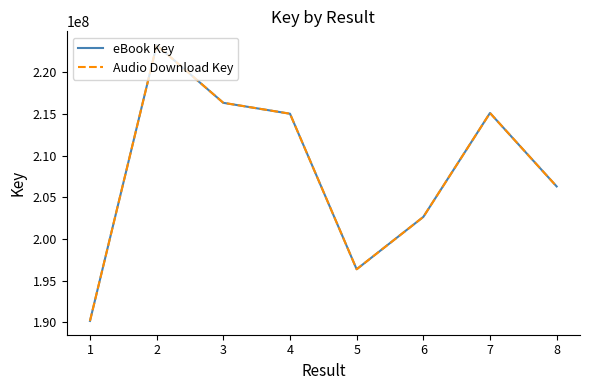

What is the sum of all Audio Download Key values?

1665337280